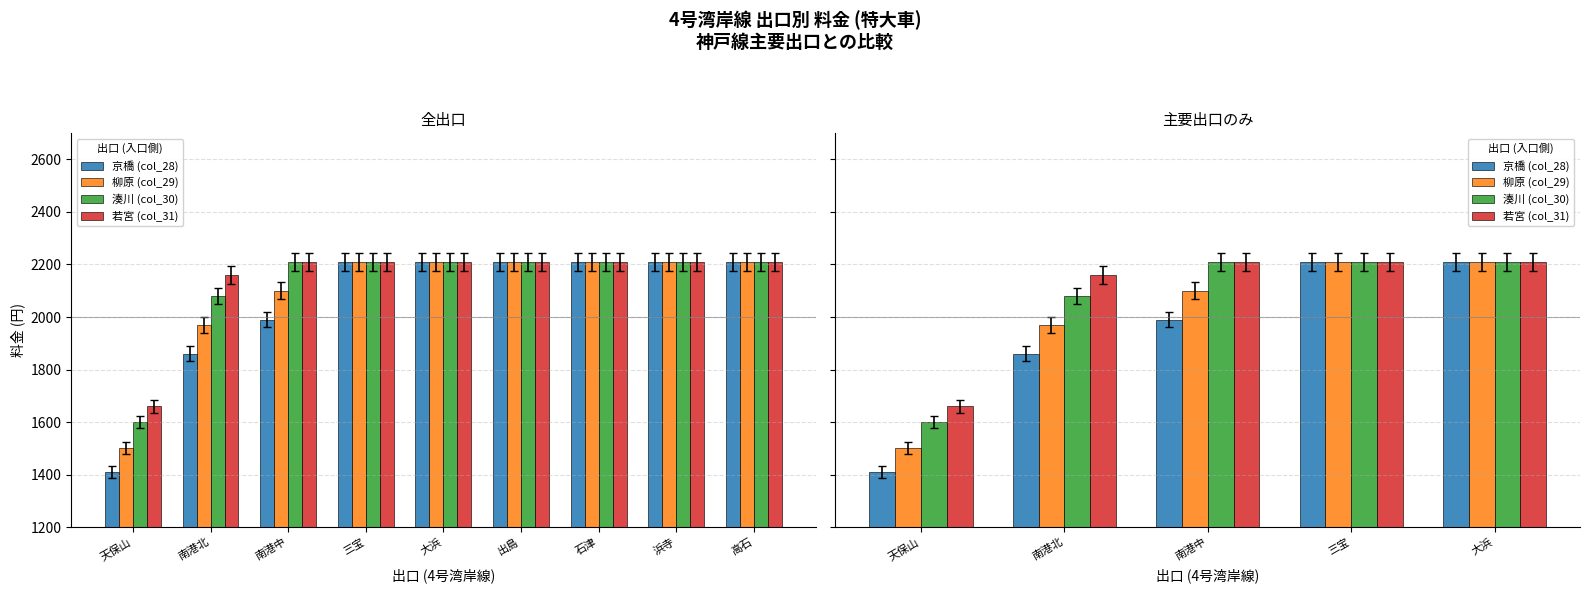

The value of 京橋 (col_28) at 南港北 is 1167. True or false?

False